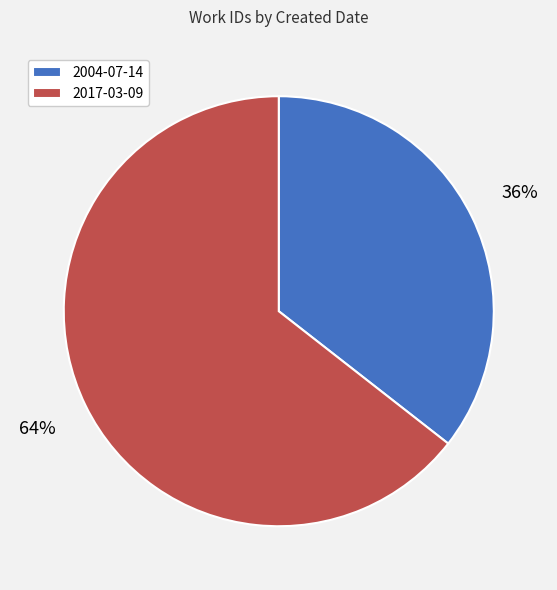

To the nearest percent, what portion does 2017-03-09 represent?

64%